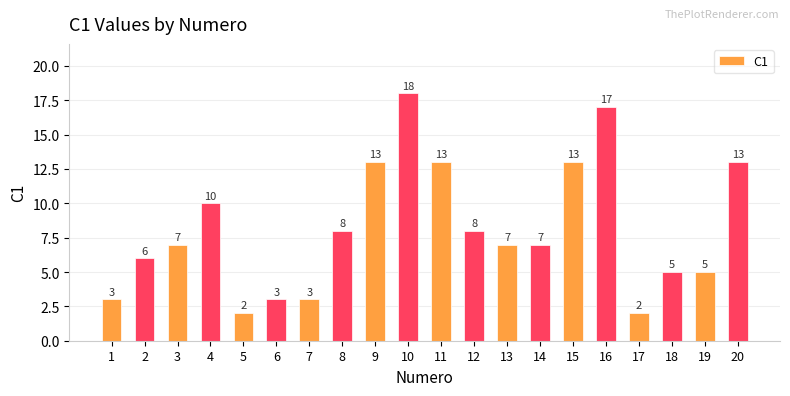

What is the value of the 6th bar from the left?

3